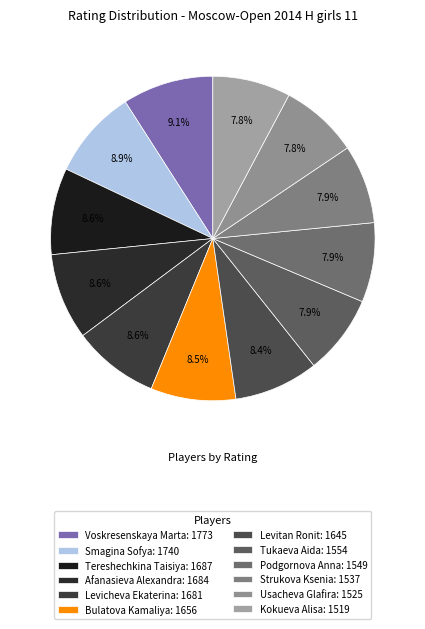

To the nearest percent, what portion does Levicheva Ekaterina represent?

9%